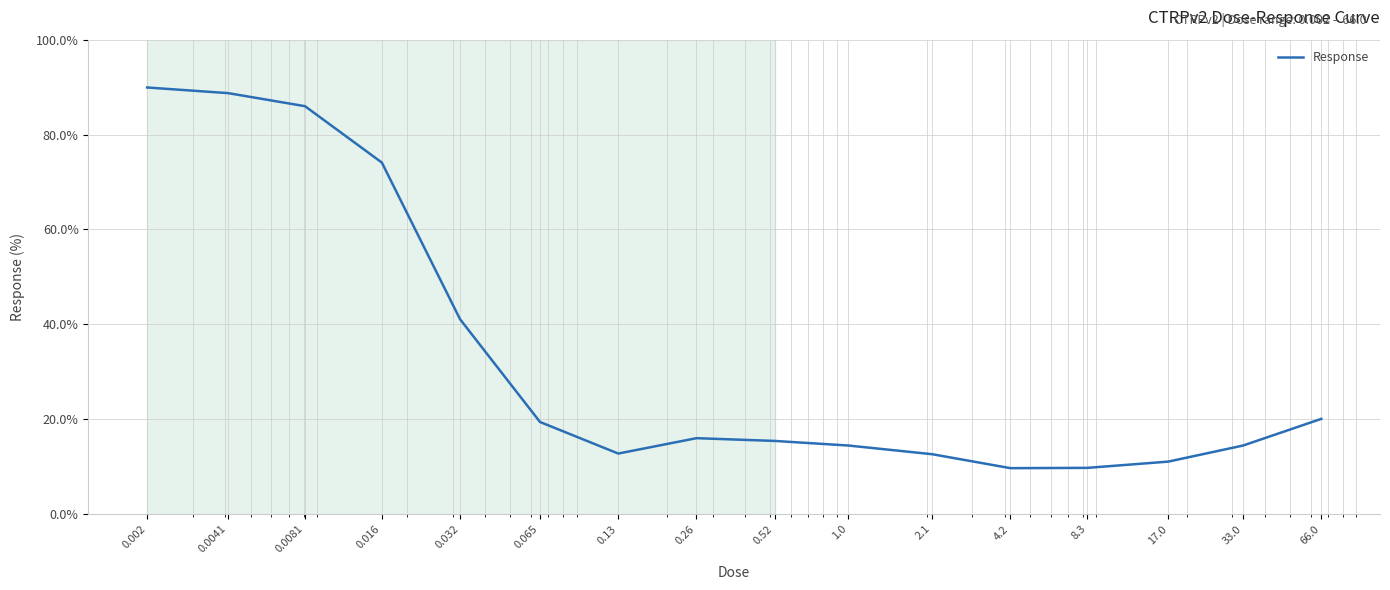

What is the maximum value shown in the chart?

89.9